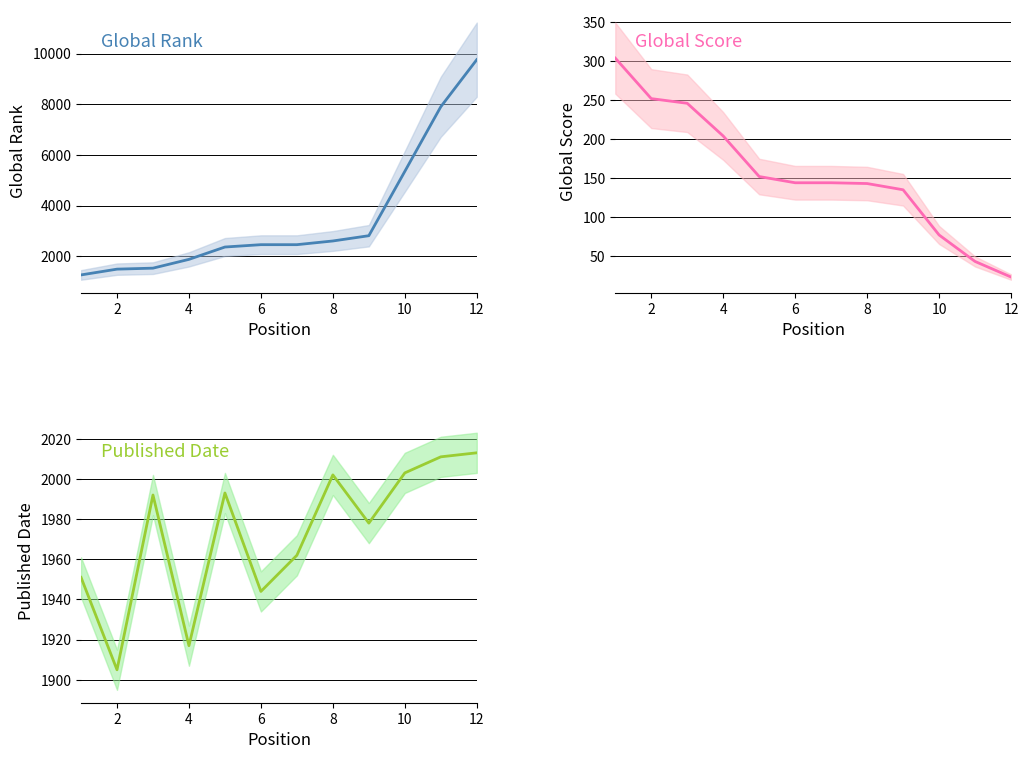

What is the label of the 2nd point from the left?

2